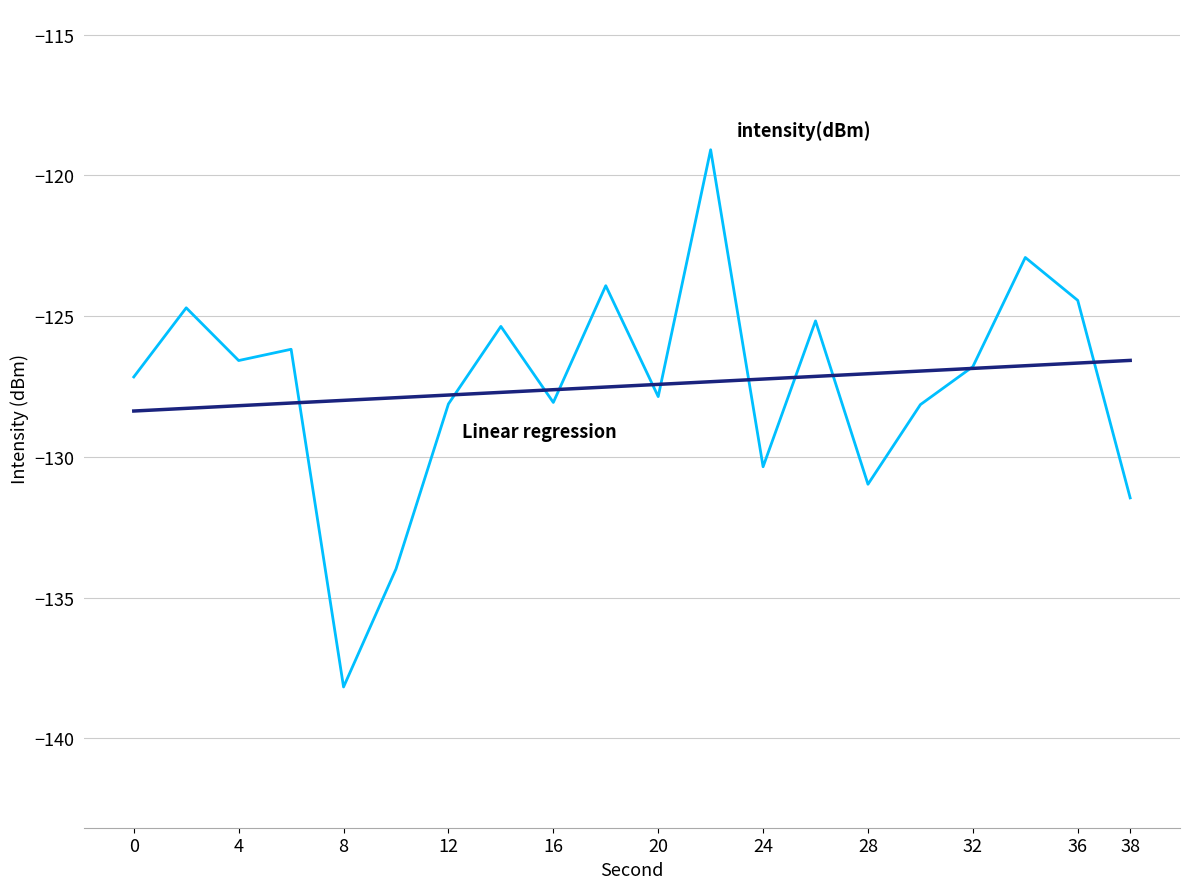

What is the minimum value shown in the chart?

-138.2